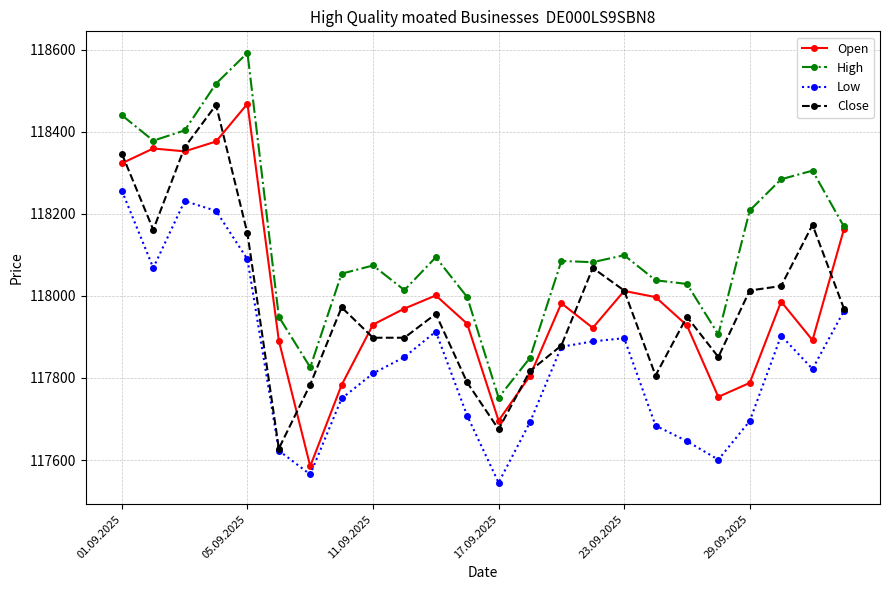

What is the value of the High point at the 2nd from the left?

118378